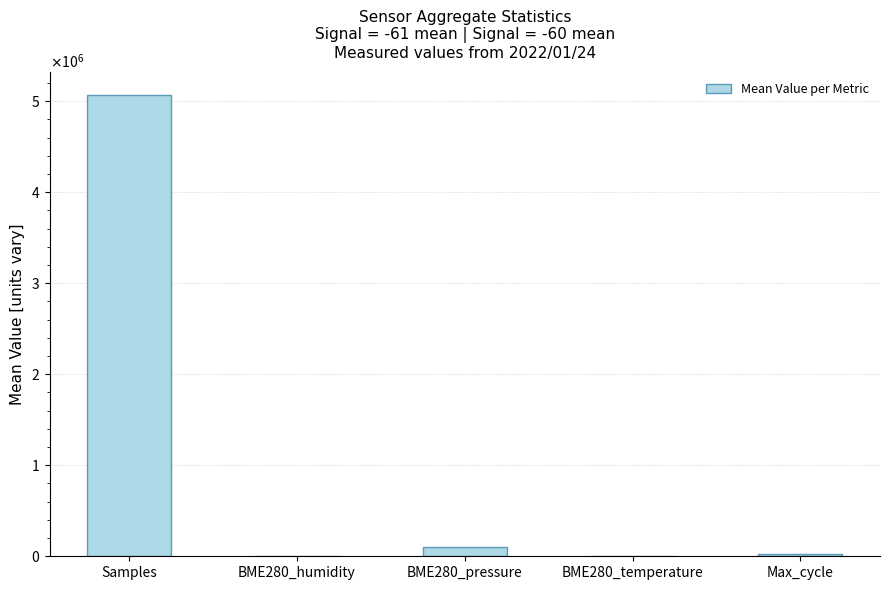

List the labels in order of value, largest first.

Samples, BME280_pressure, Max_cycle, BME280_humidity, BME280_temperature